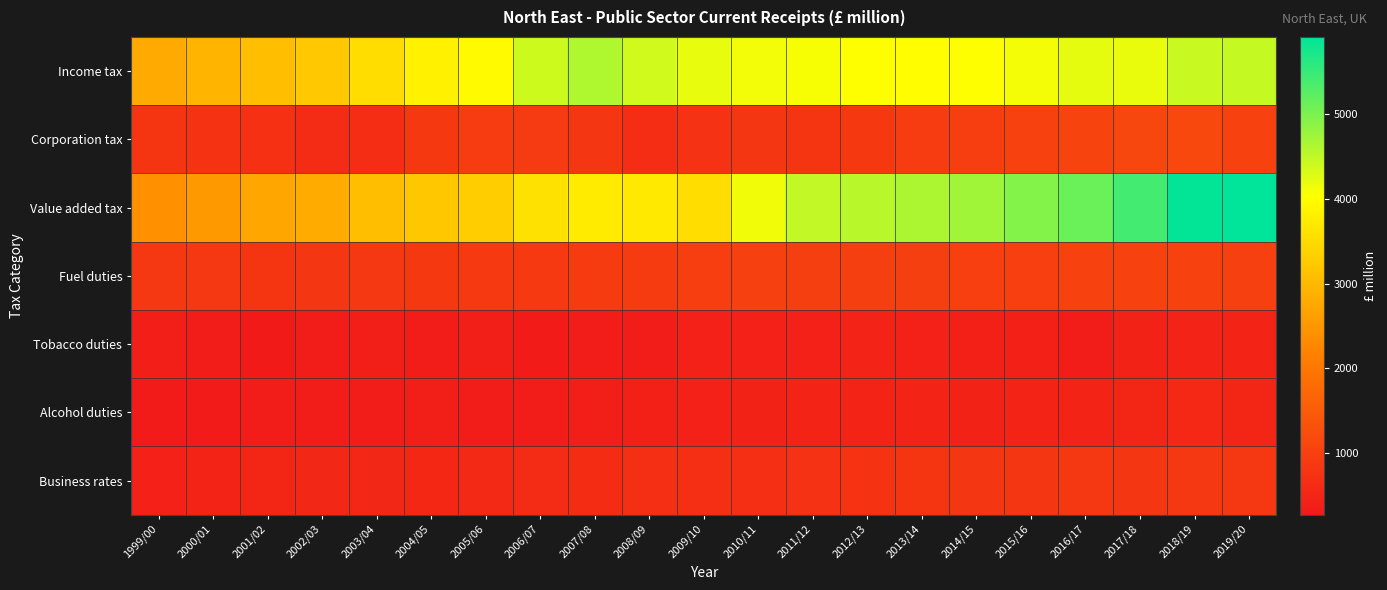

What is the spread (max minus min) of values at 2015/16?

4533